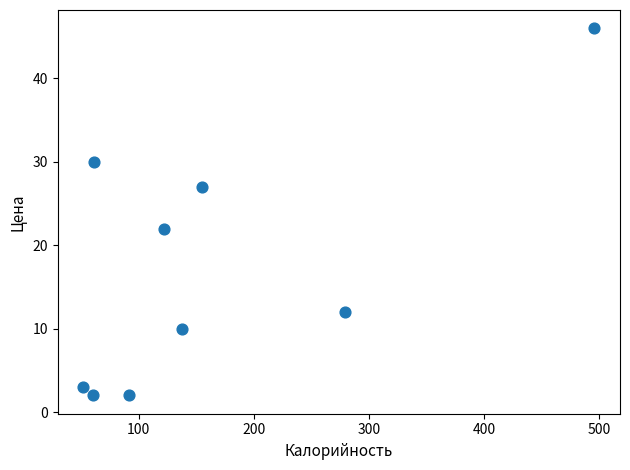

What is the range of X values (max minus min)?

444